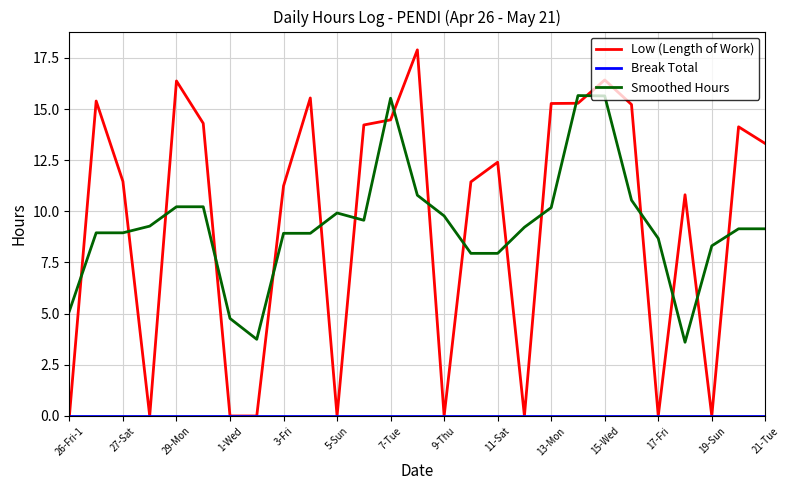

Which series has the largest range (max minus min)?

Low (Length of Work)